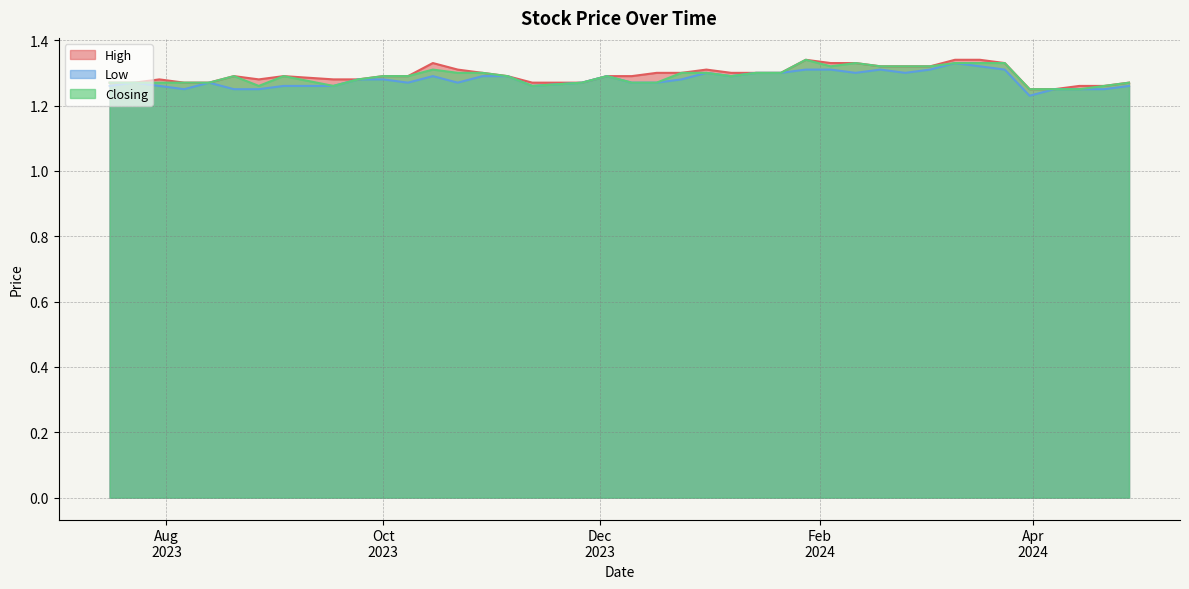

What is the difference between the second highest and second lowest values in the Low series?

0.1